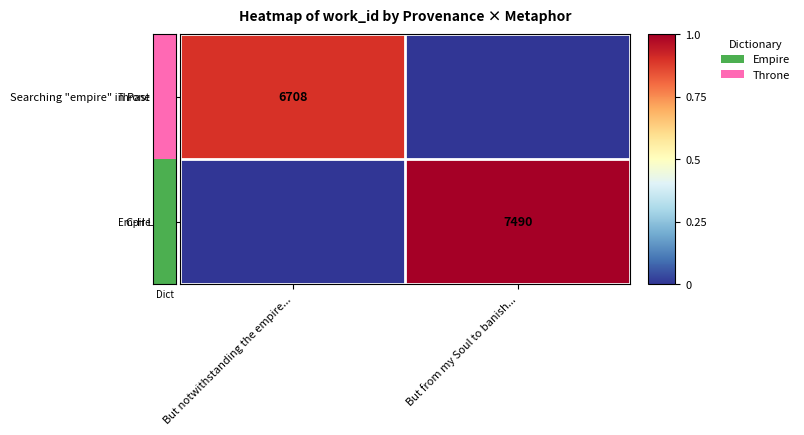

Is the value of Searching "empire" in Past M... at But notwithstanding the empire... greater than the value of C-H Lion at But from my Soul to banish...?

No